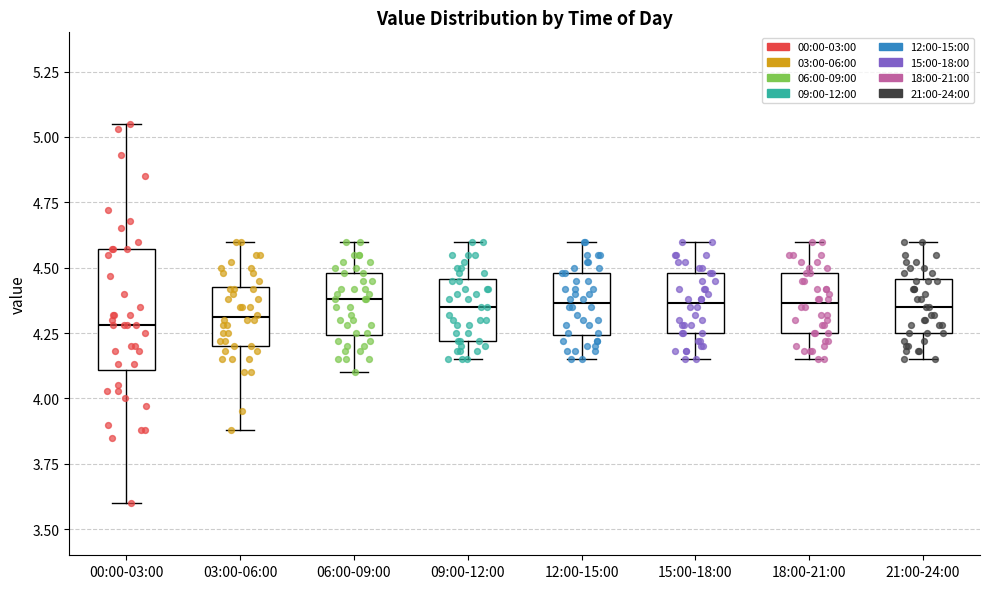

Which box is the tallest, from its lower edge to its upper edge?

00:00-03:00